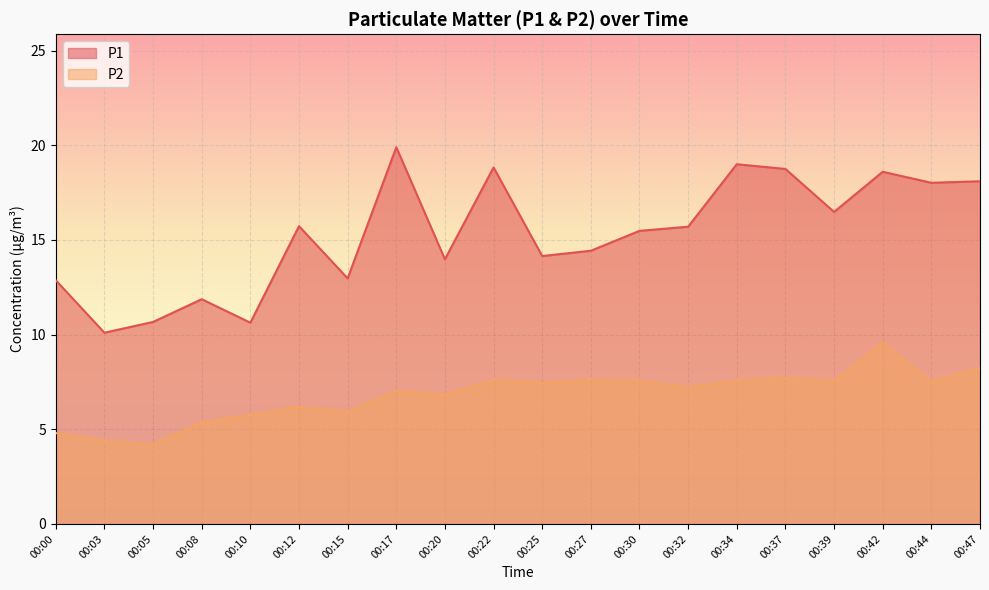

What is the lowest value of the P2 series?

4.2